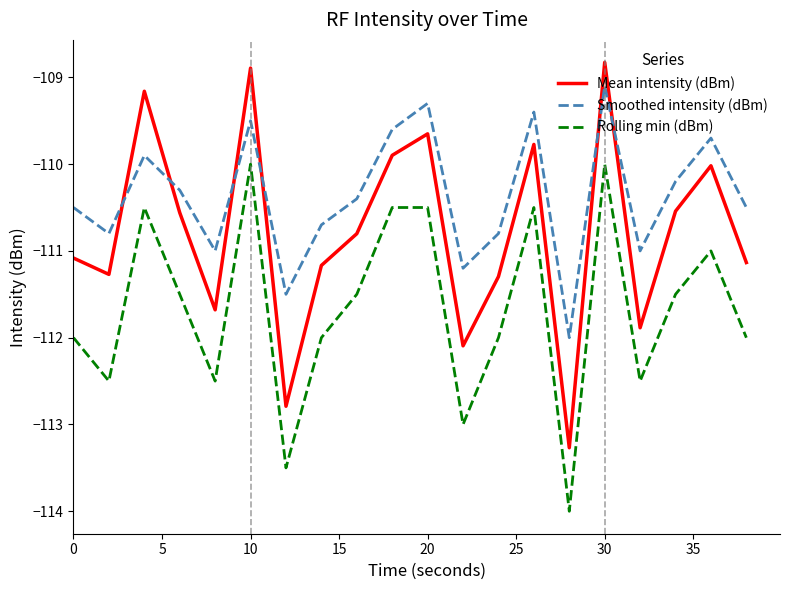

Count the number of categories in the chart.

20